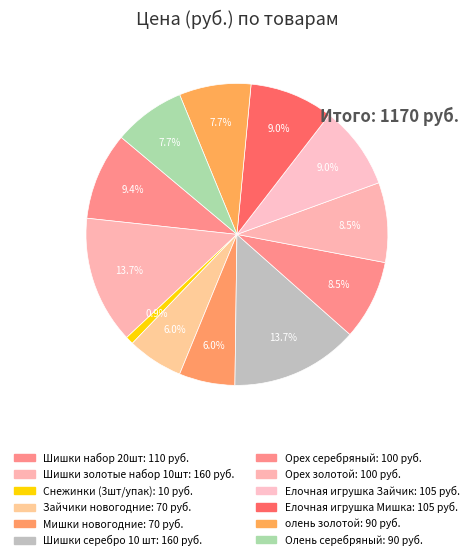

How many segments does this pie chart have?

12